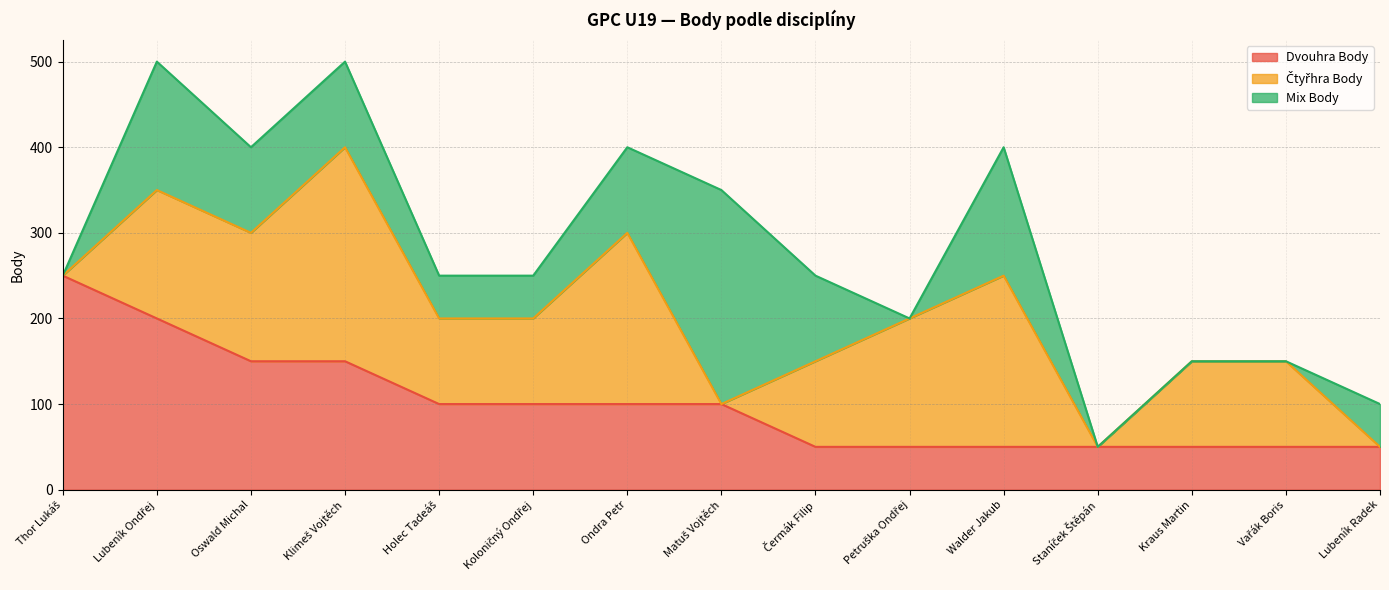

Which has a higher value, Klimeš Vojtěch or Koloničný Ondřej?

Klimeš Vojtěch